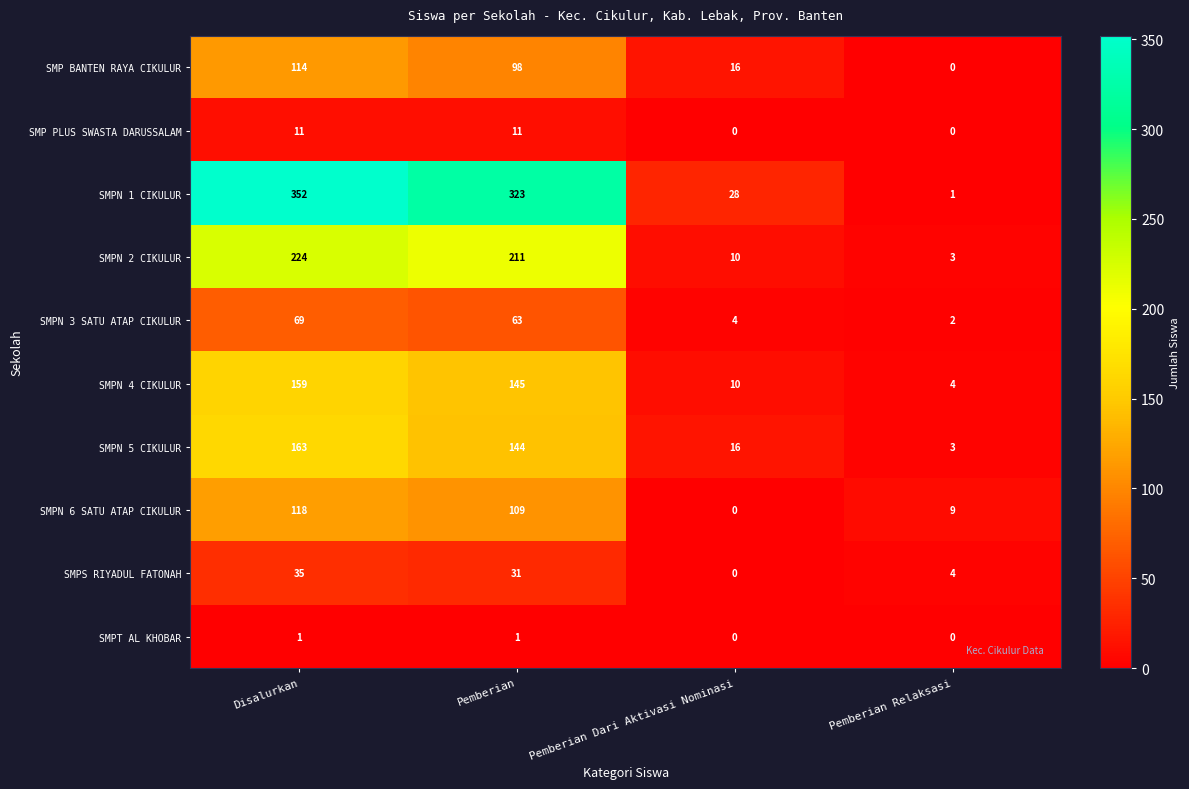

What is the sum of all SMPN 2 CIKULUR values?

448